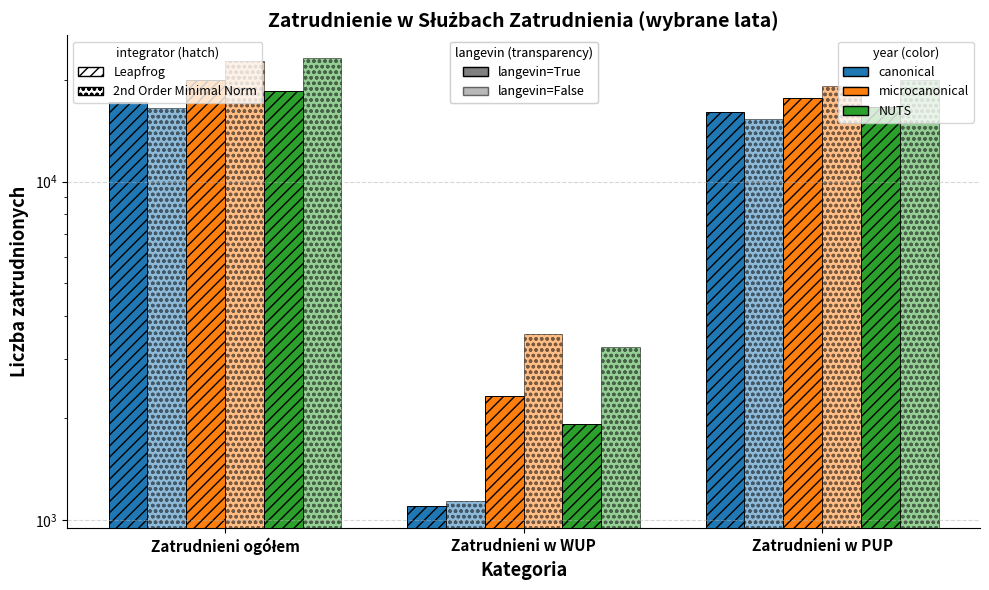

Does the chart contain any negative values?

No